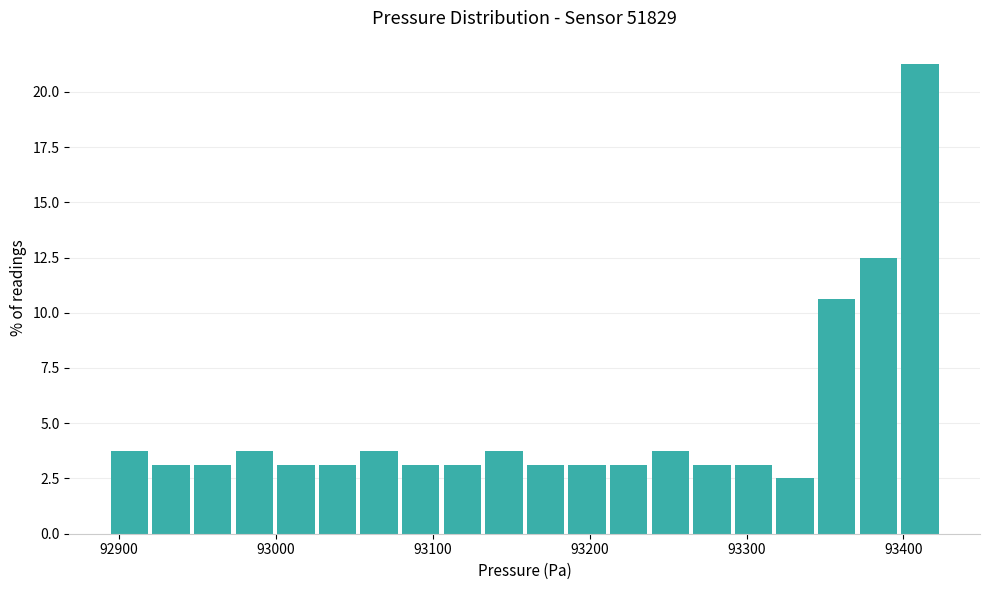

Read against the x-axis, roughly where is the centre of the tallest bar?

93410